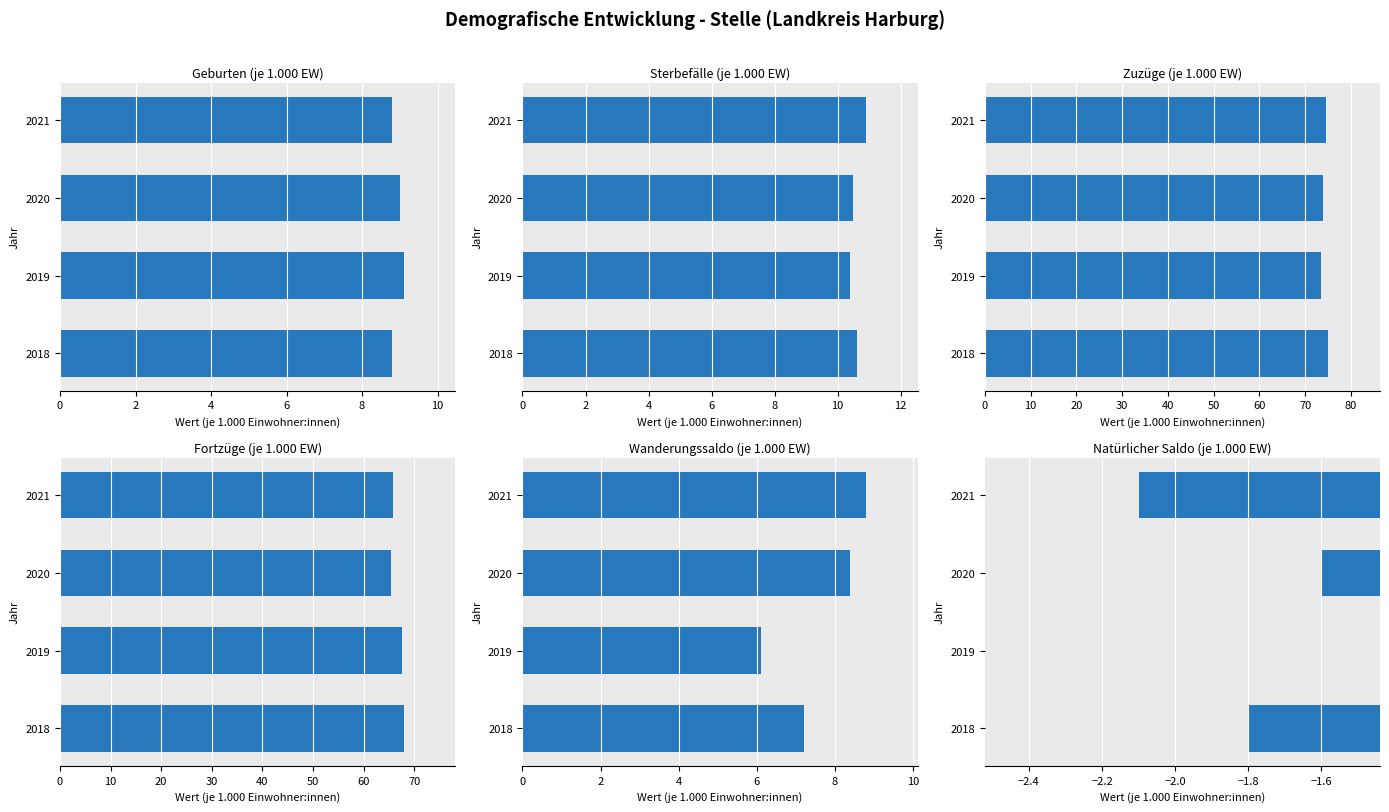

What is the maximum value for Natürlicher Saldo (je 1.000 EW)?

-1.2